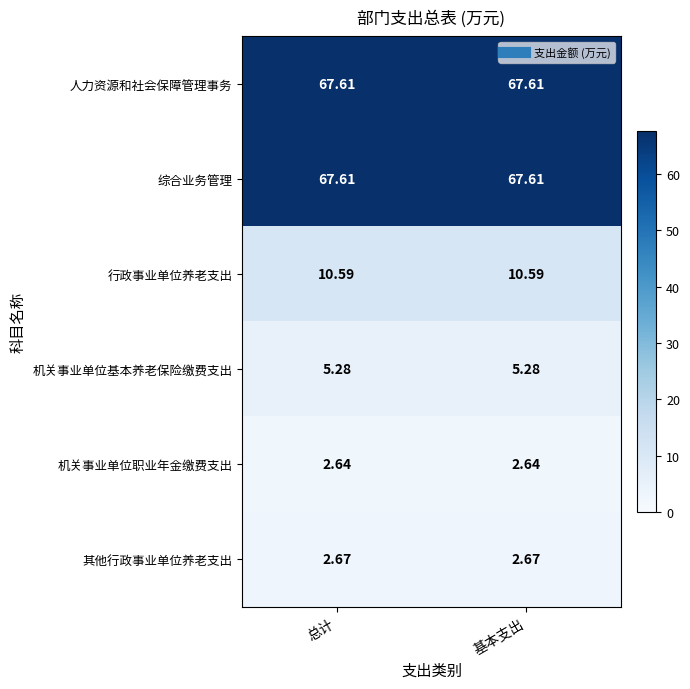

Is the value of 机关事业单位基本养老保险缴费支出 at 基本支出 greater than the value of 其他行政事业单位养老支出 at 总计?

Yes